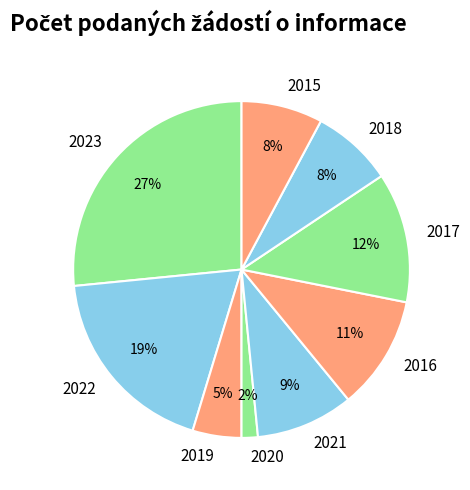

Is there a majority slice in this chart?

No